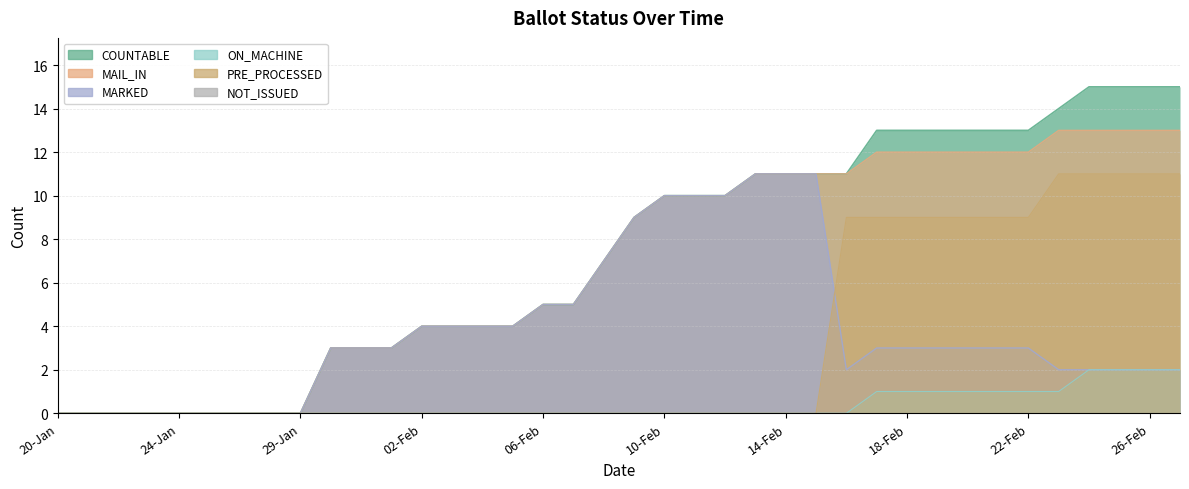

Between 23-Feb and 14-Feb, which is larger?

23-Feb